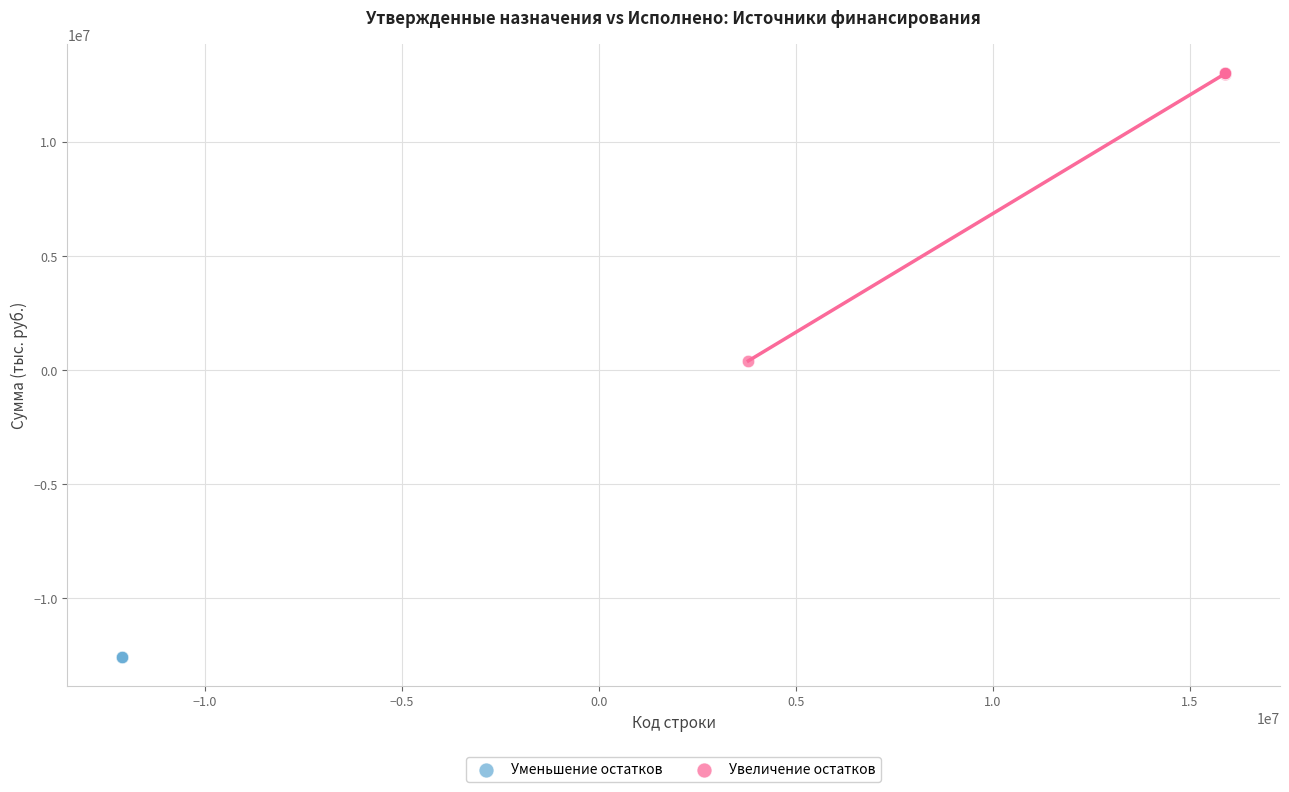

What are all the series names shown in the legend?

Уменьшение остатков, Увеличение остатков